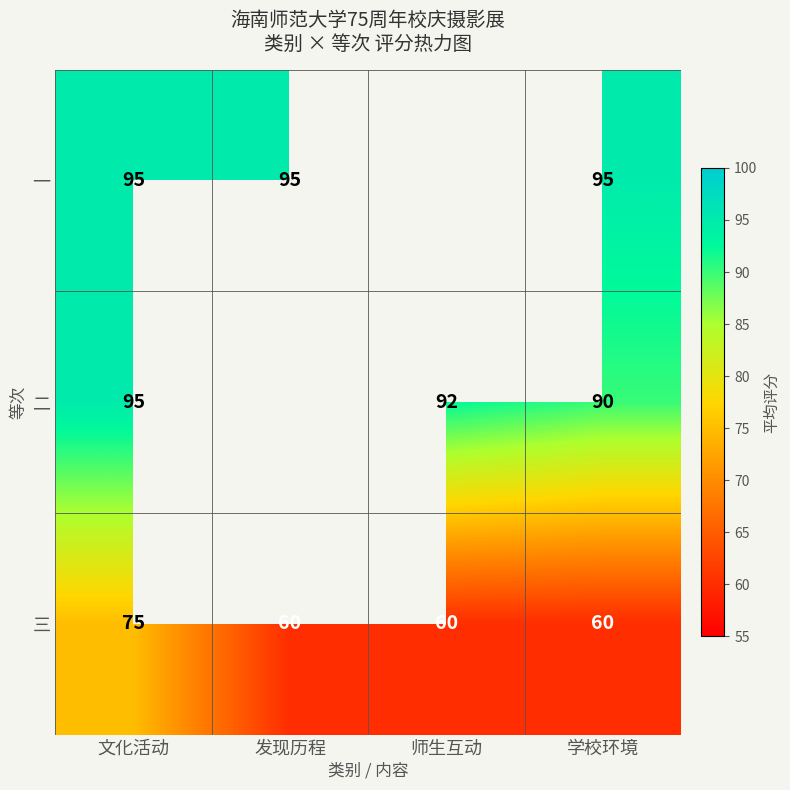

How many categories are shown in the chart?

4